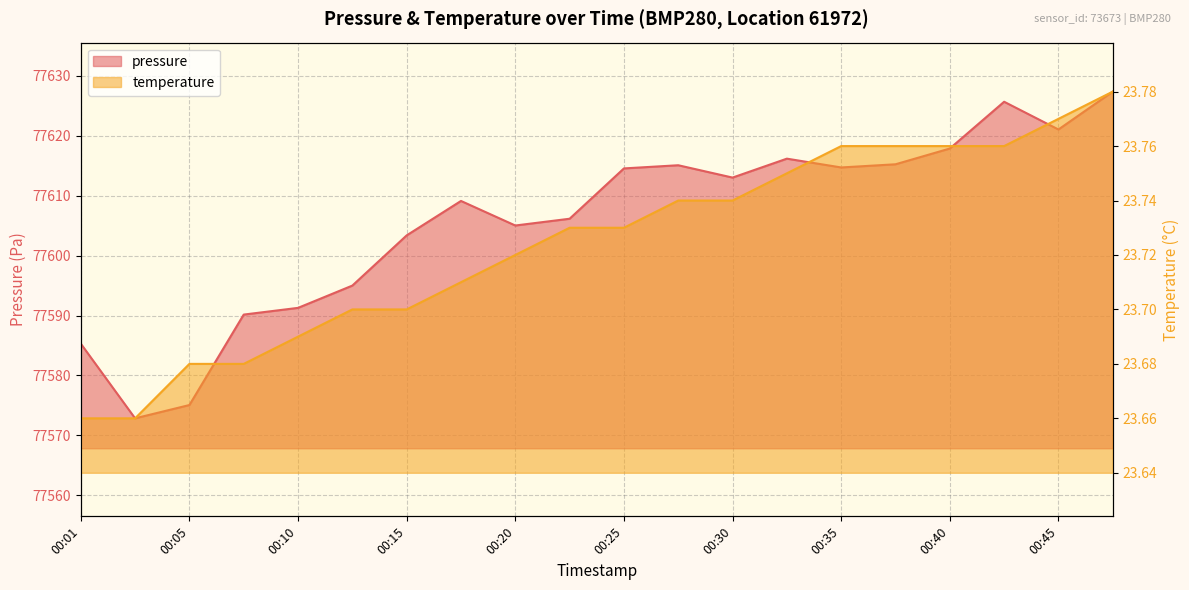

True or false: pressure has a value of 77609.1 at 00:18.

True